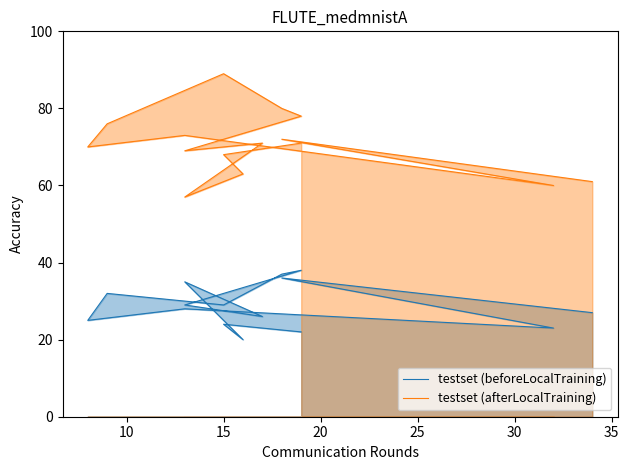

How many values in the testset (afterLocalTraining) series exceed 71?

6